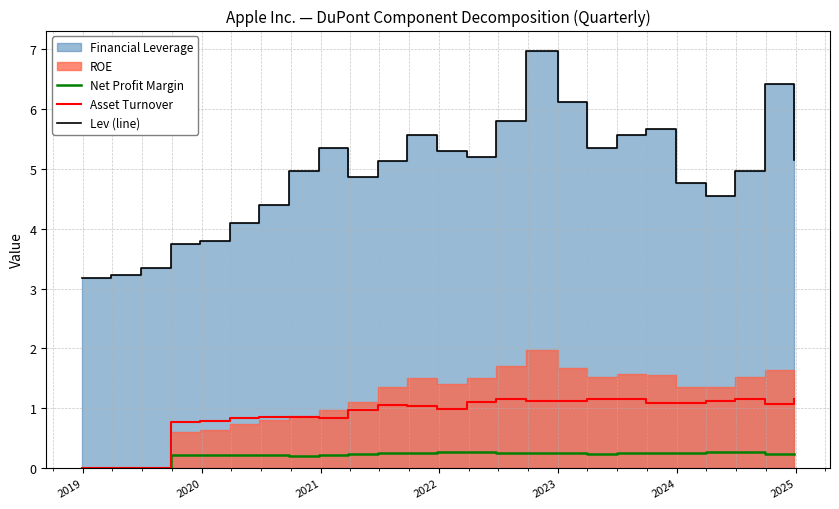

Reading right to left, extract all data points from this chart.

Net Profit Margin: 0.2	0.2	0.3	0.3	0.3	0.3	0.2	0.2	0.2	0.3	0.3	0.3	0.3	0.3	0.2	0.2	0.2	0.2	0.2	0.2	0.2	0.2	0.0	0.0	0.0
Asset Turnover: 1.1	1.1	1.2	1.1	1.1	1.1	1.1	1.2	1.1	1.1	1.1	1.1	1.0	1.0	1.1	1.0	0.8	0.8	0.9	0.8	0.8	0.8	0.0	0.0	0.0
Lev (line): 5.2	6.4	5.0	4.5	4.8	5.7	5.6	5.3	6.1	7.0	5.8	5.2	5.3	5.6	5.1	4.9	5.3	5.0	4.4	4.1	3.8	3.7	3.3	3.2	3.2